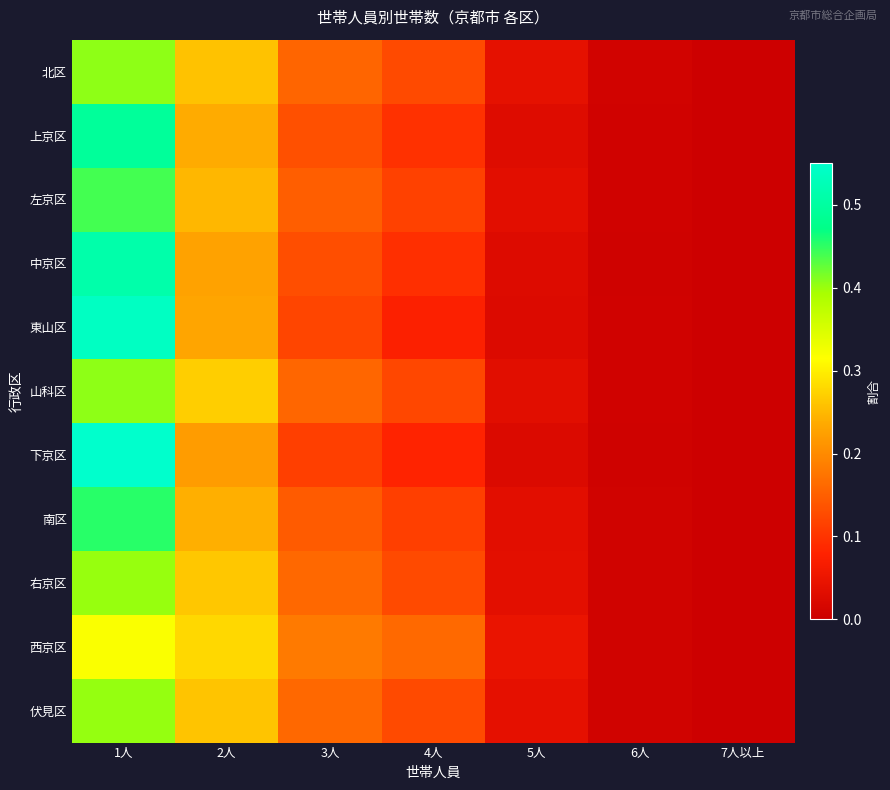

How many series are shown in this chart?

11